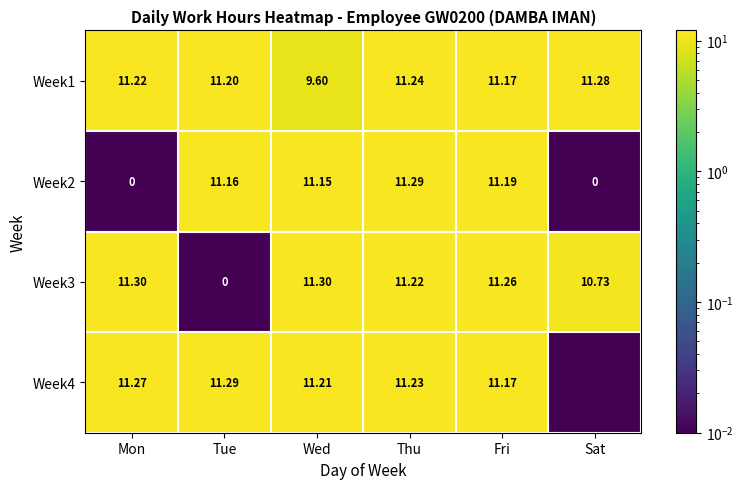

How many series are shown in this chart?

4